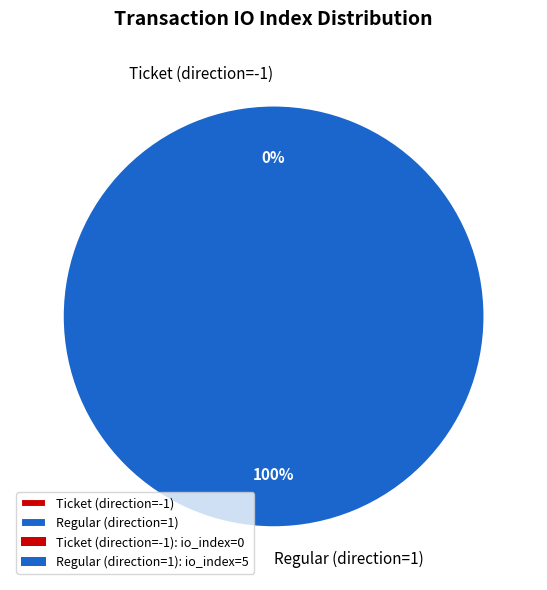

Rank the categories by value from highest to lowest.

Regular (direction=1), Ticket (direction=-1)